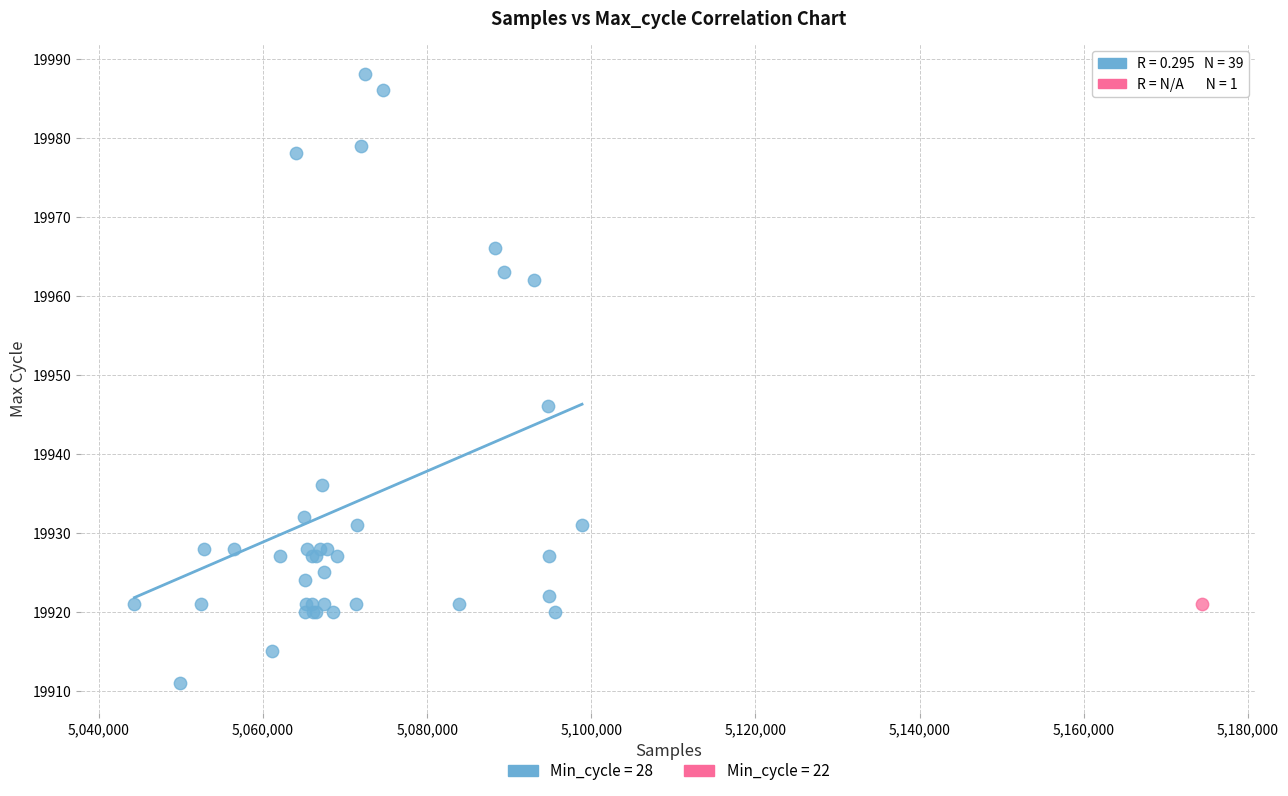

What are all the series names shown in the legend?

Min_cycle = 28, Min_cycle = 22